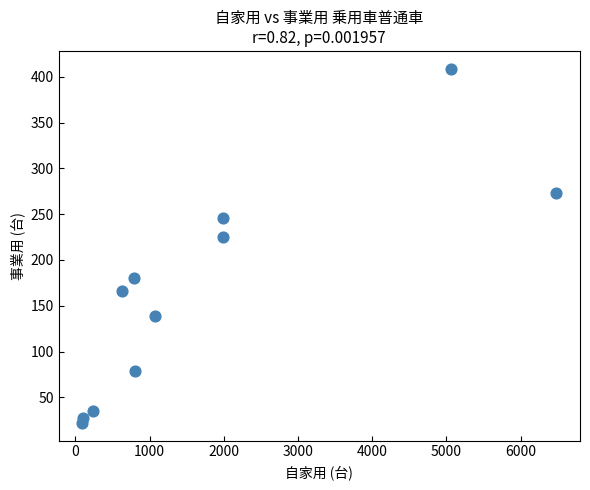

What Y value in the scatter plot is closest to 215?

225